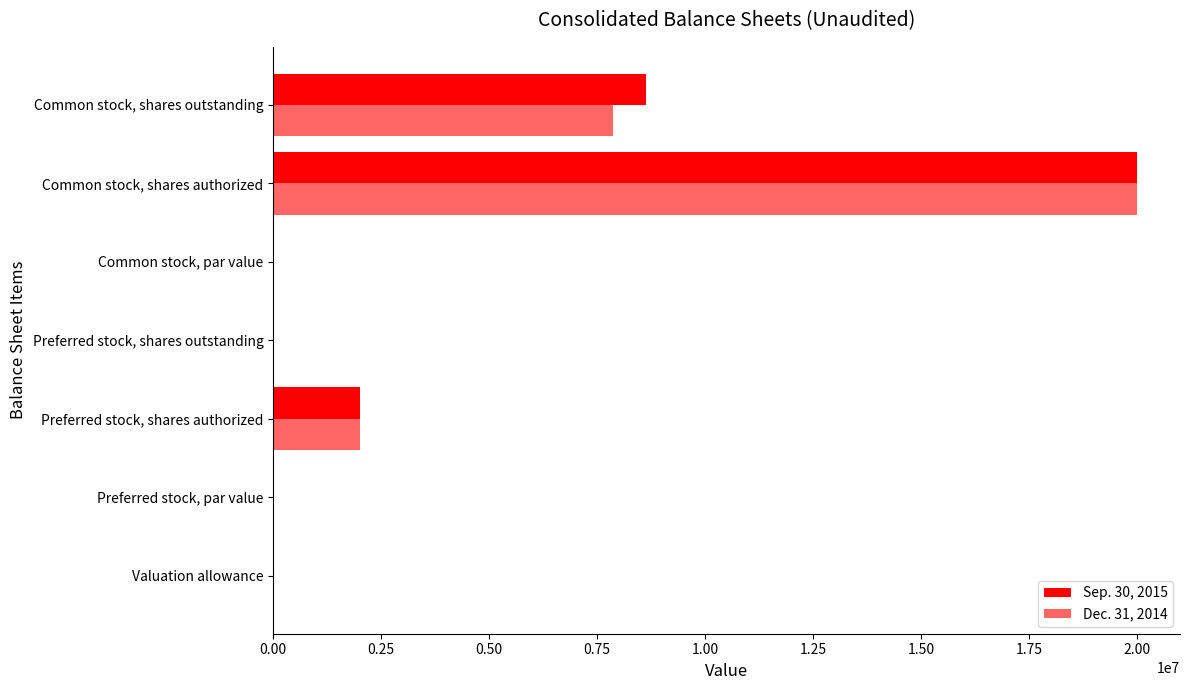

Count the number of data series in this chart.

2